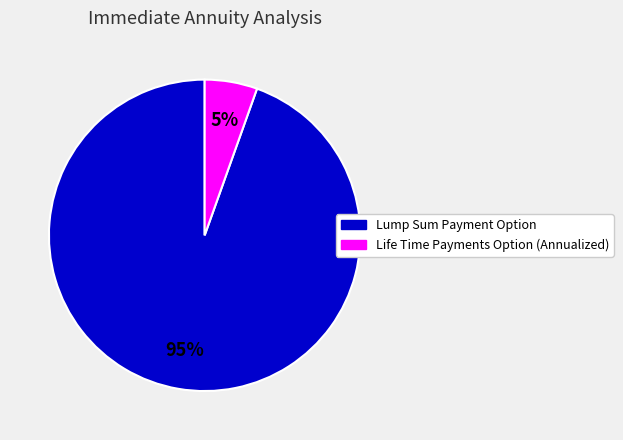

Do Lump Sum Payment Option and Life Time Payments Option (Annualized) together represent more than half of the pie?

Yes